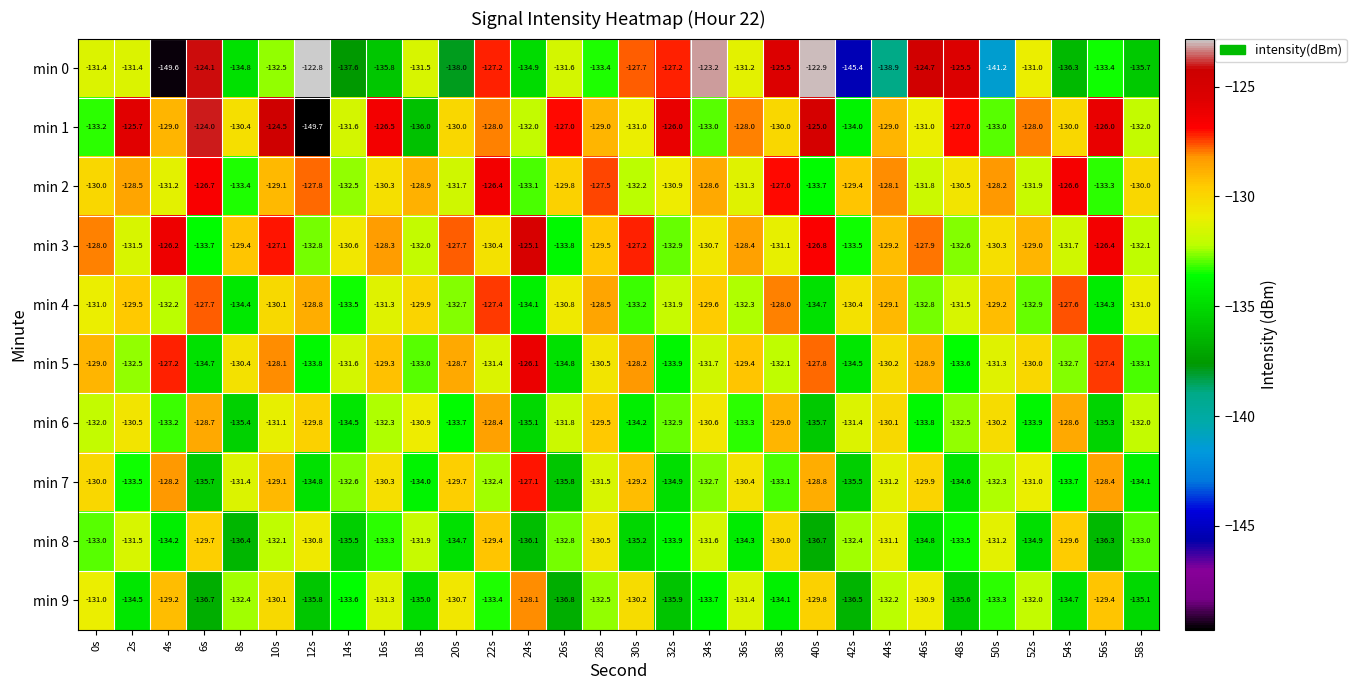

What is the spread (max minus min) of values at 8s?

7.0